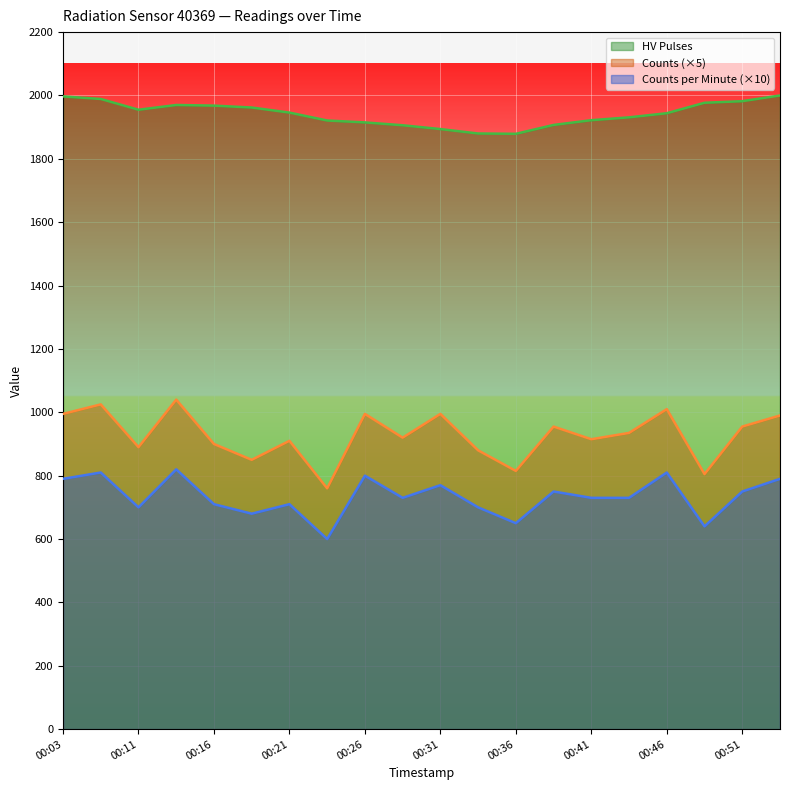

What is the sum of all counts_per_minute values?

14670